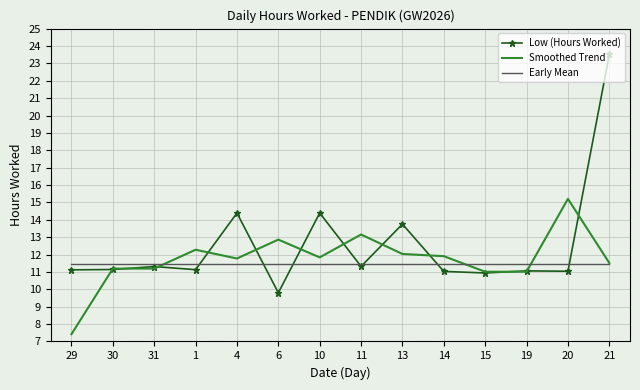

Is it true that Early Mean equals 4.2 at 10?

False